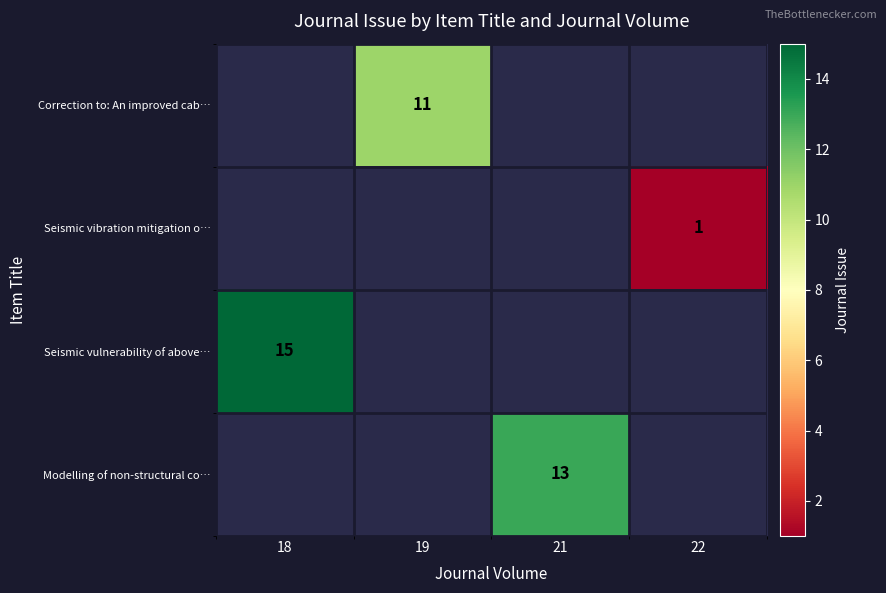

What is the greatest value displayed?

15.0